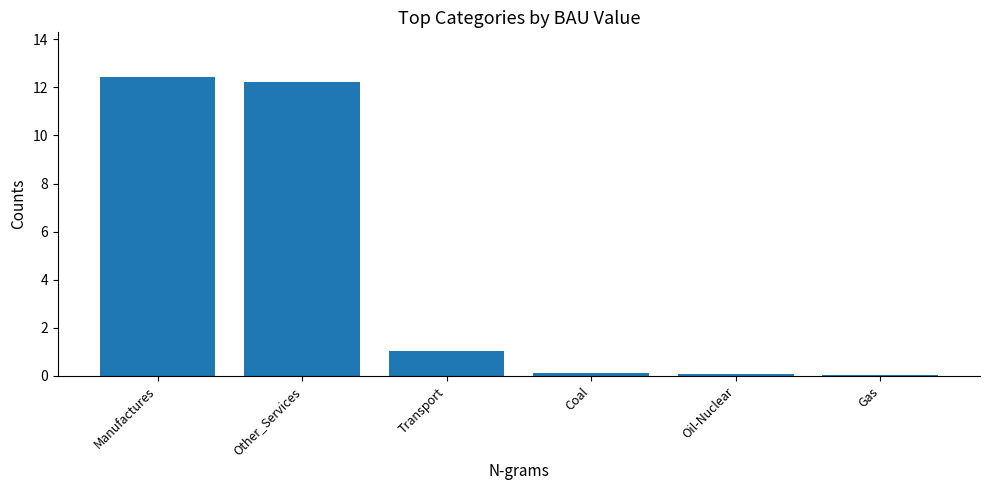

What is the sum of all values?

25.9